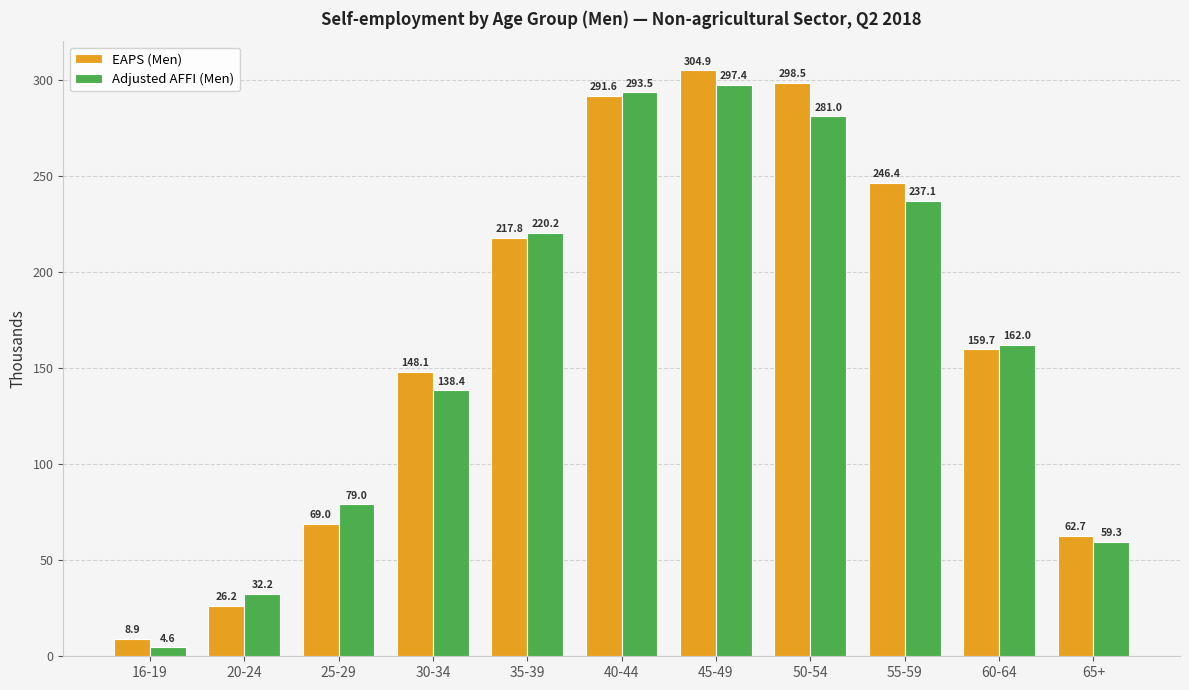

What is the value of the Adjusted AFFI (Men) bar at the 10th from the left?

162.0